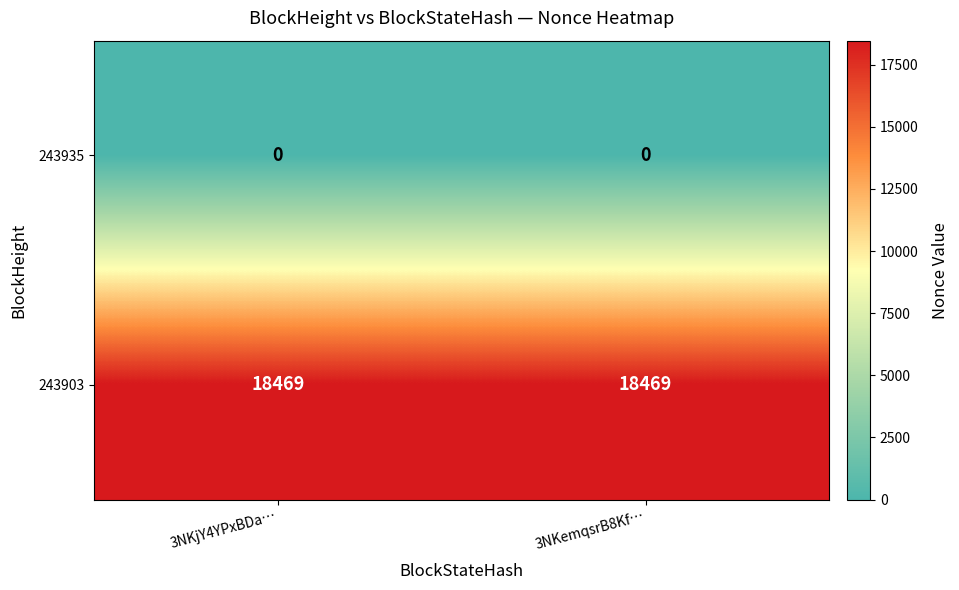

Reading right to left, what are all the values shown in this chart?

243935: 0	0
243903: 18469	18469